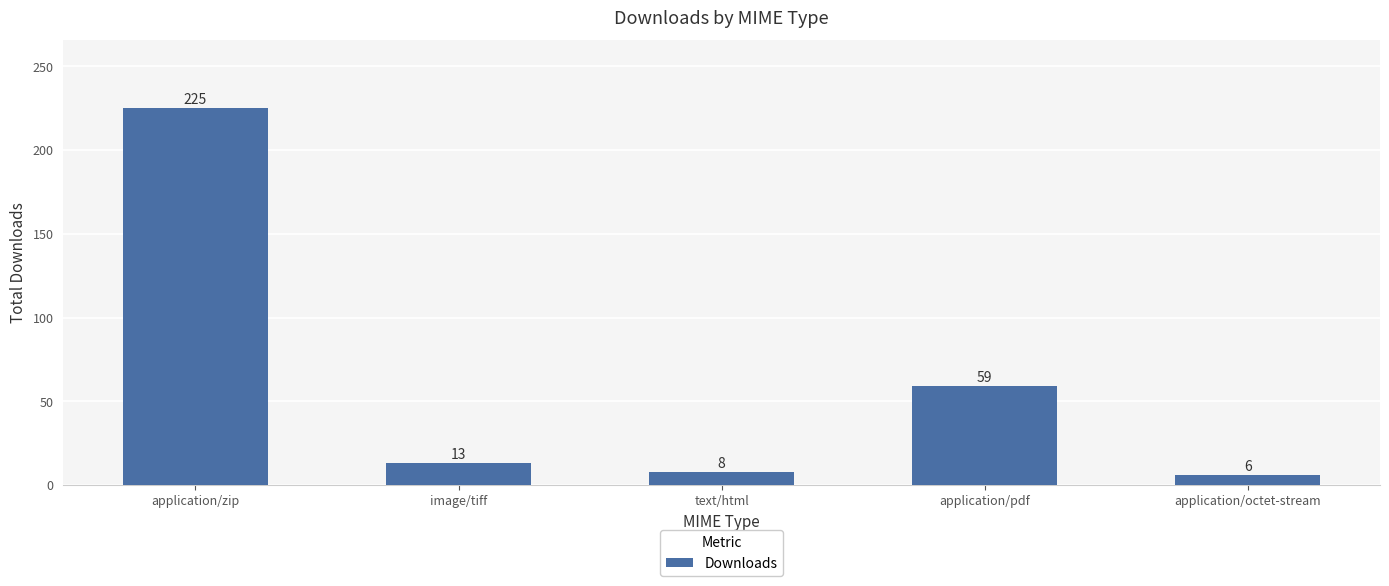

What is the label of the 5th bar from the left?

application/octet-stream